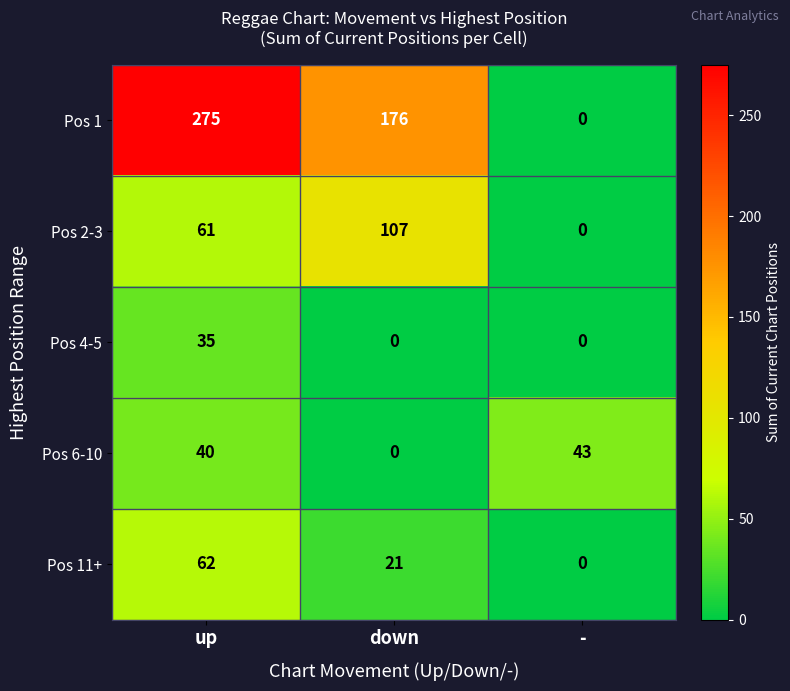

Between down and -, which series saw the biggest shift?

Pos 1